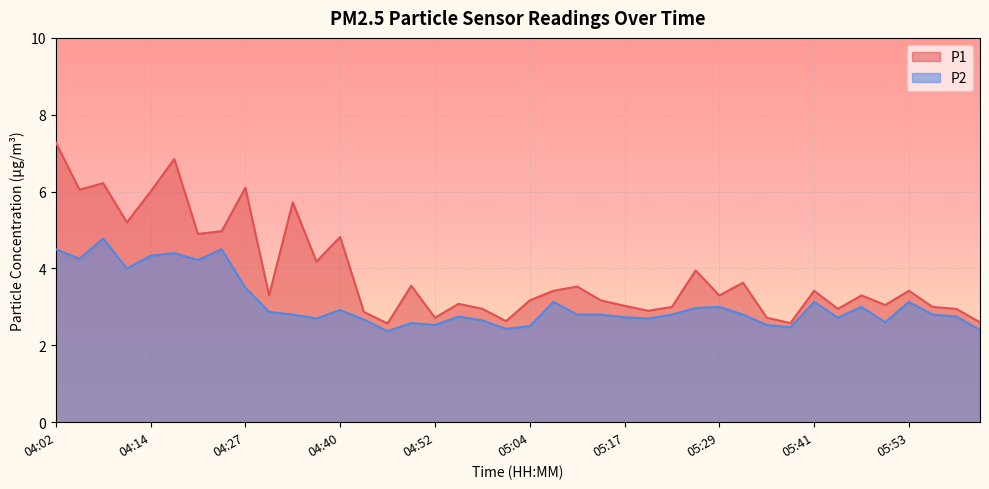

True or false: P1 and P2 cross at least once.

False